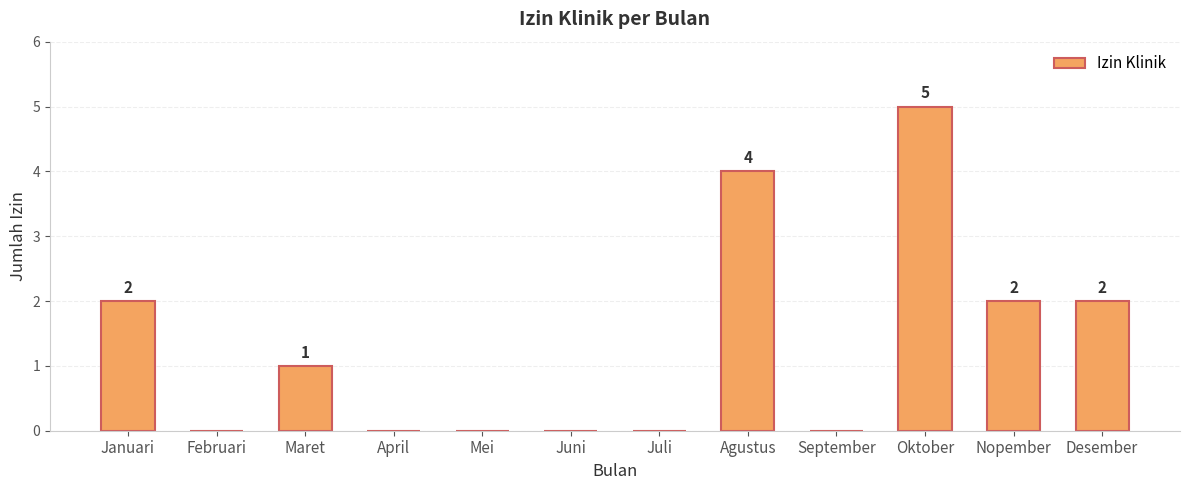

How many data points does each series have?

12